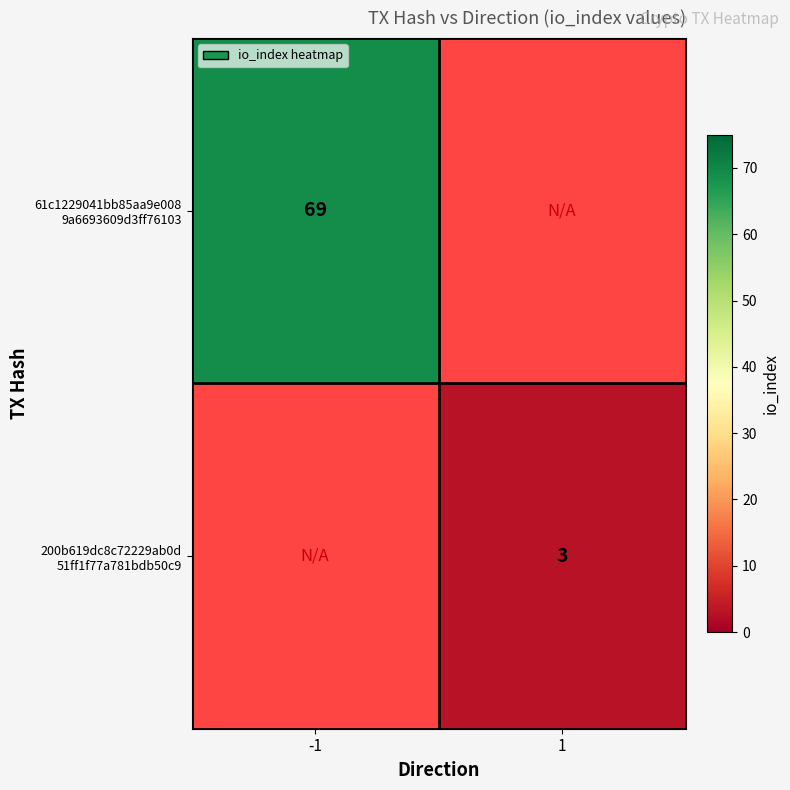

The value of 61c1229041bb85aa9e008 9a6693609d3ff76103 at -1 is 69.0. True or false?

True